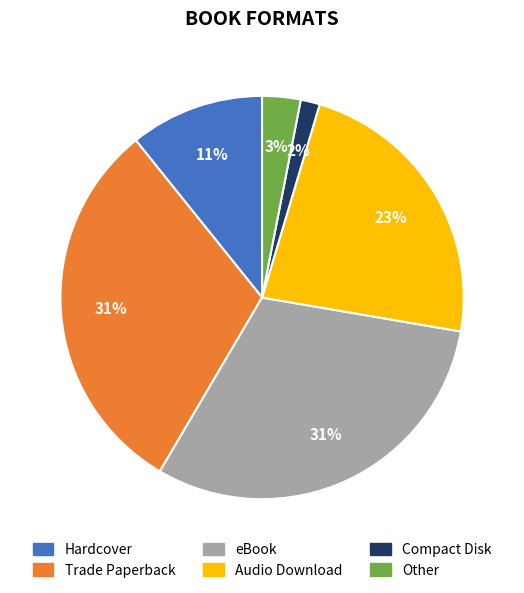

Does any single category account for the majority?

No